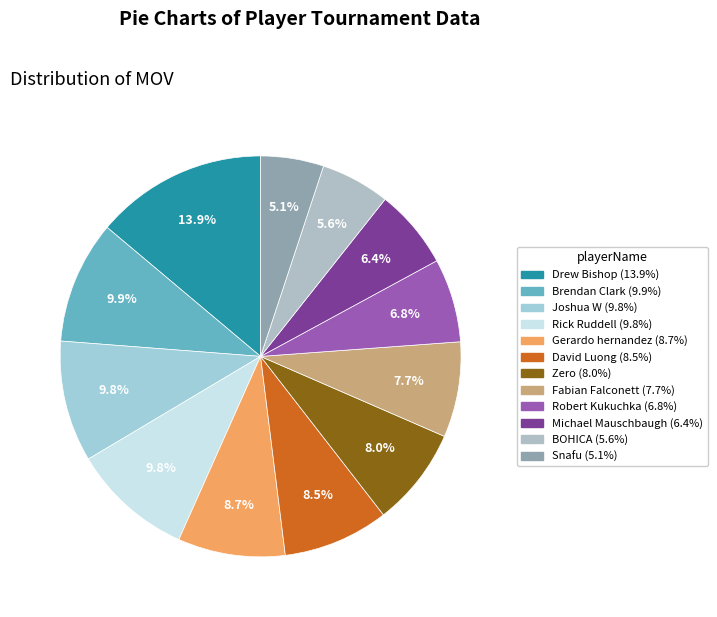

Which category has the biggest portion of the pie?

Drew Bishop